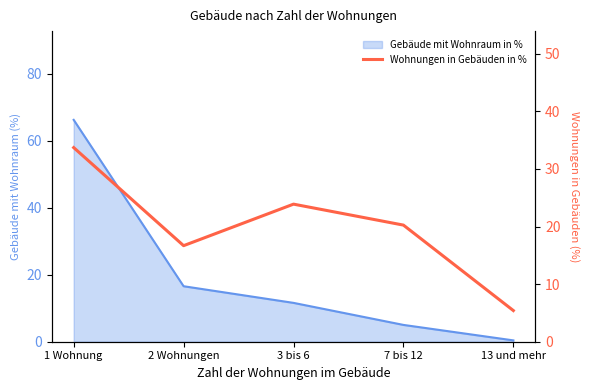

What is the label of the 4th point from the left?

7 bis 12